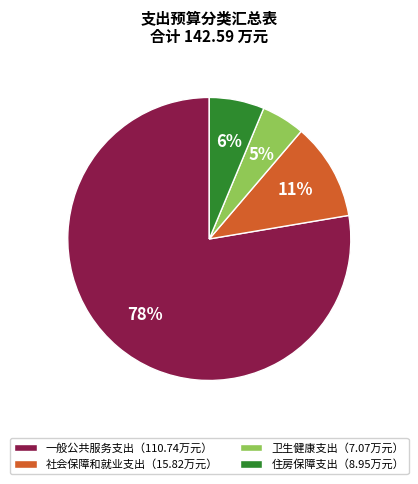

To the nearest percent, what is the average slice percentage?

25%